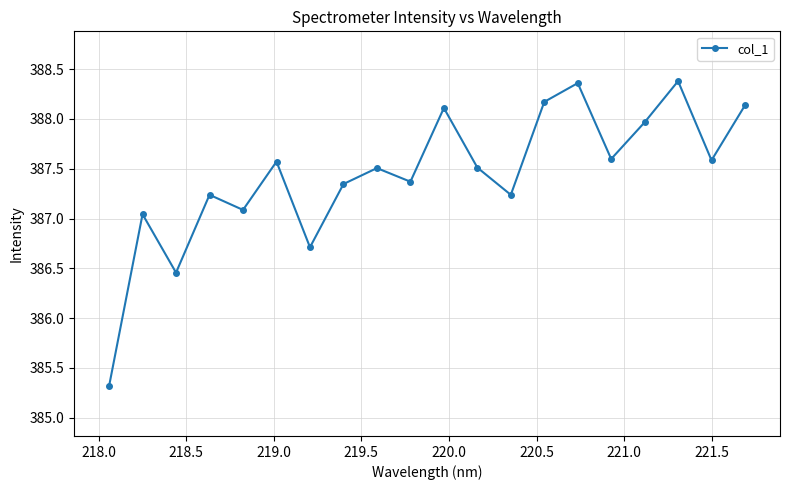

How many interior local peaks (higher than both neighbors) does the data have?

7